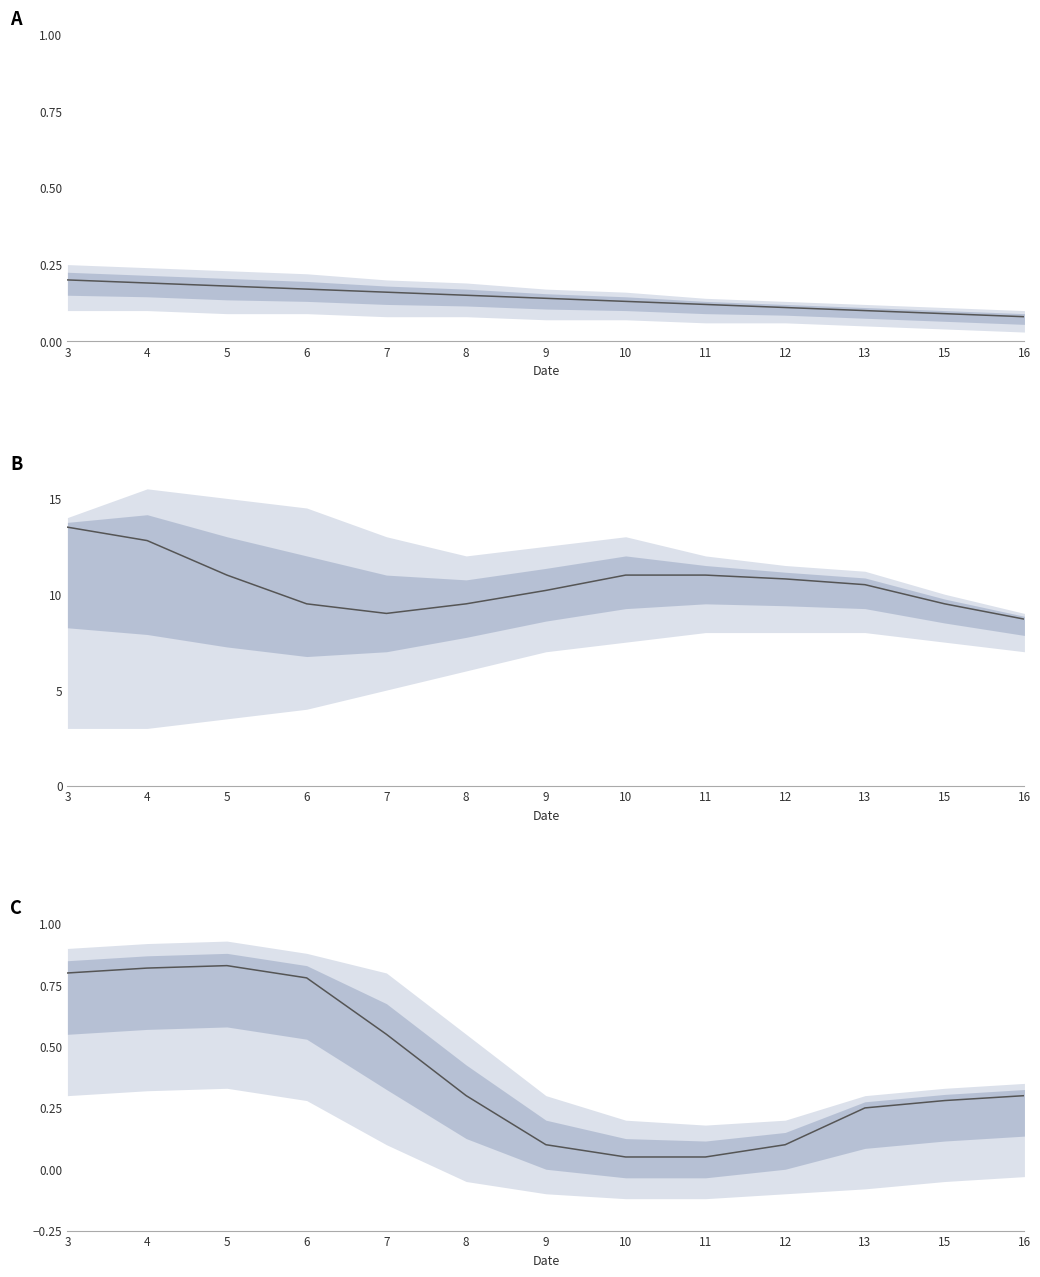

Between 11 and 5, which is larger?

5